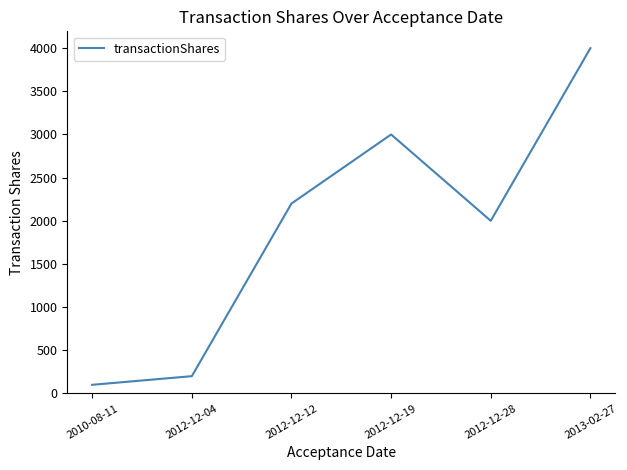

Does the chart display data point markers on the line(s)?

No